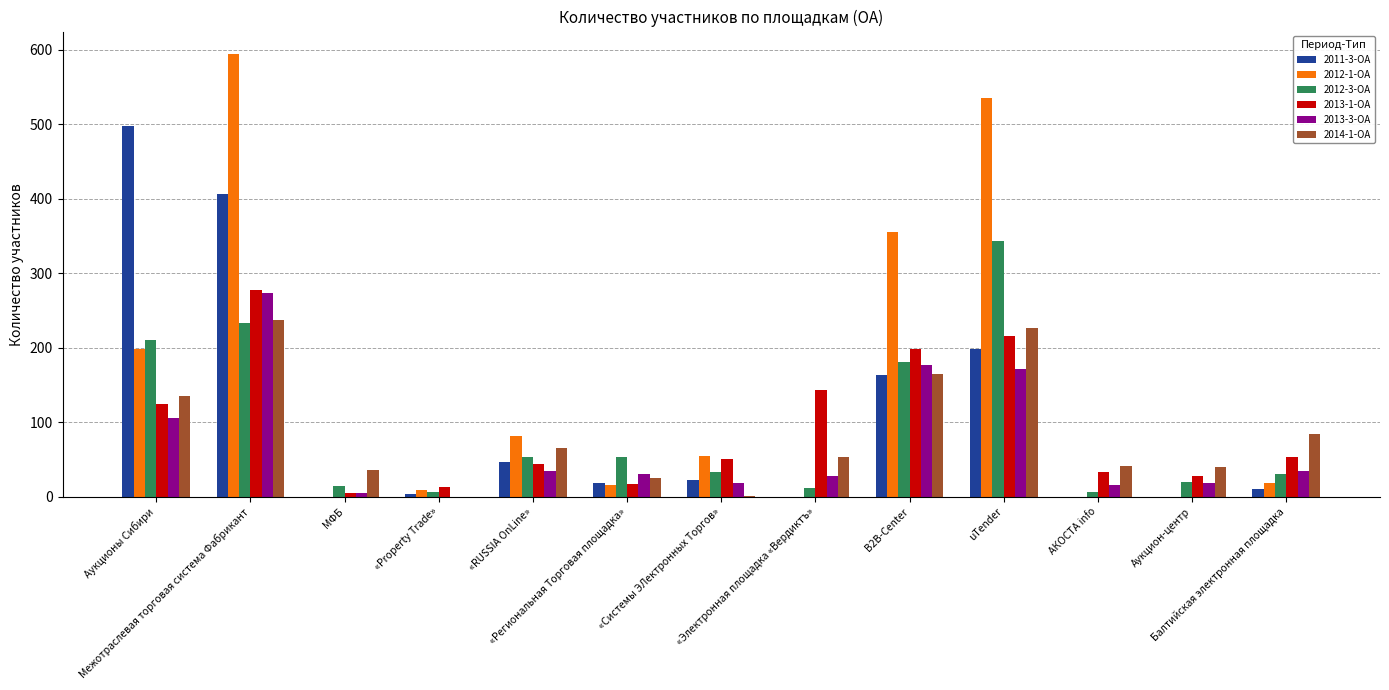

What is the greatest value displayed?

595